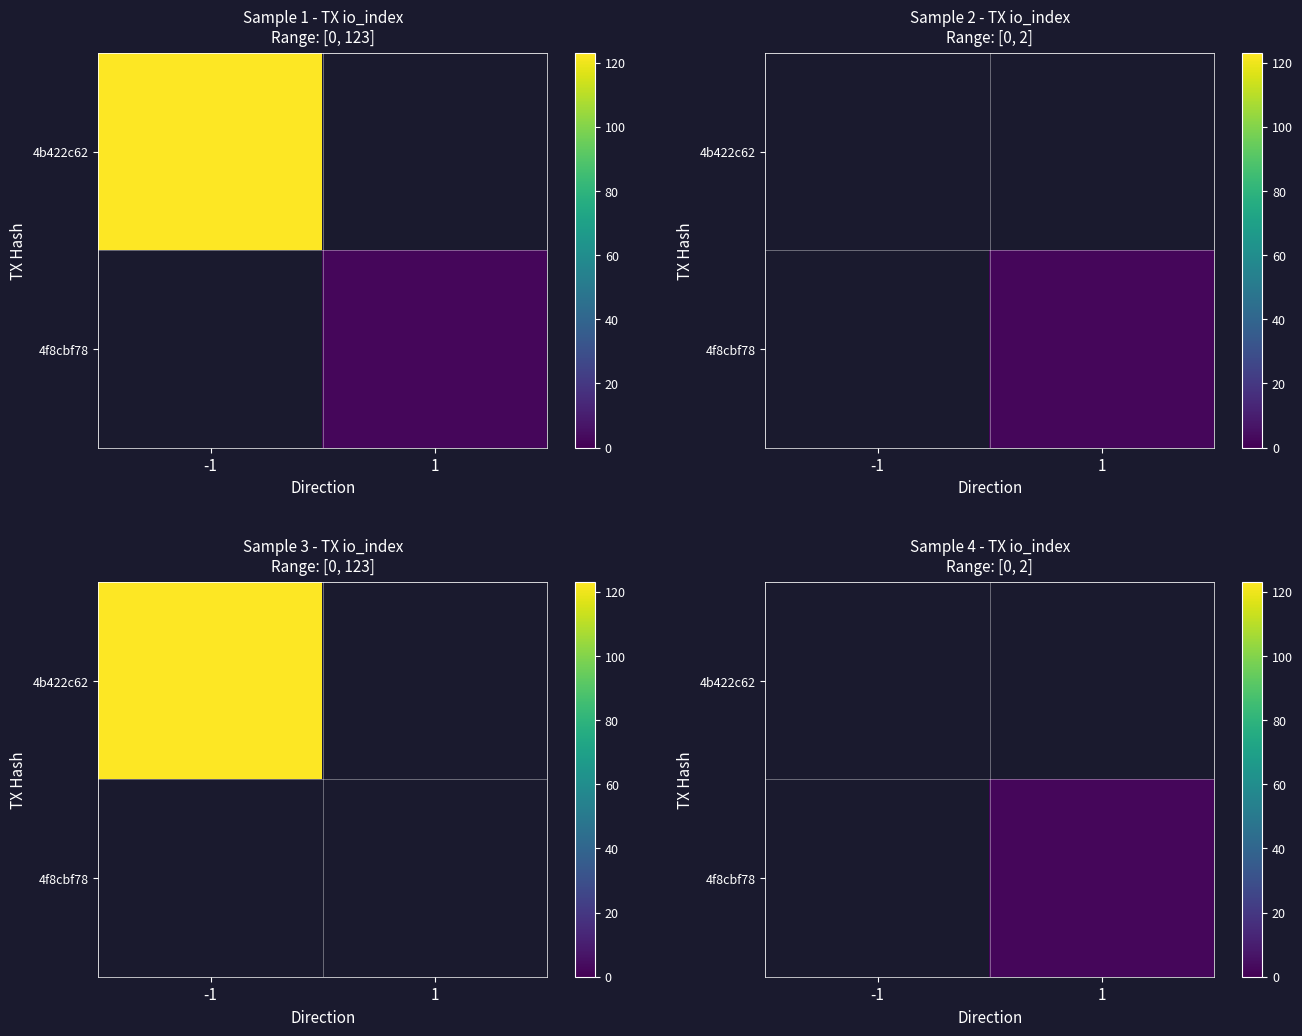

What is the difference between the highest and lowest values at 1?

2